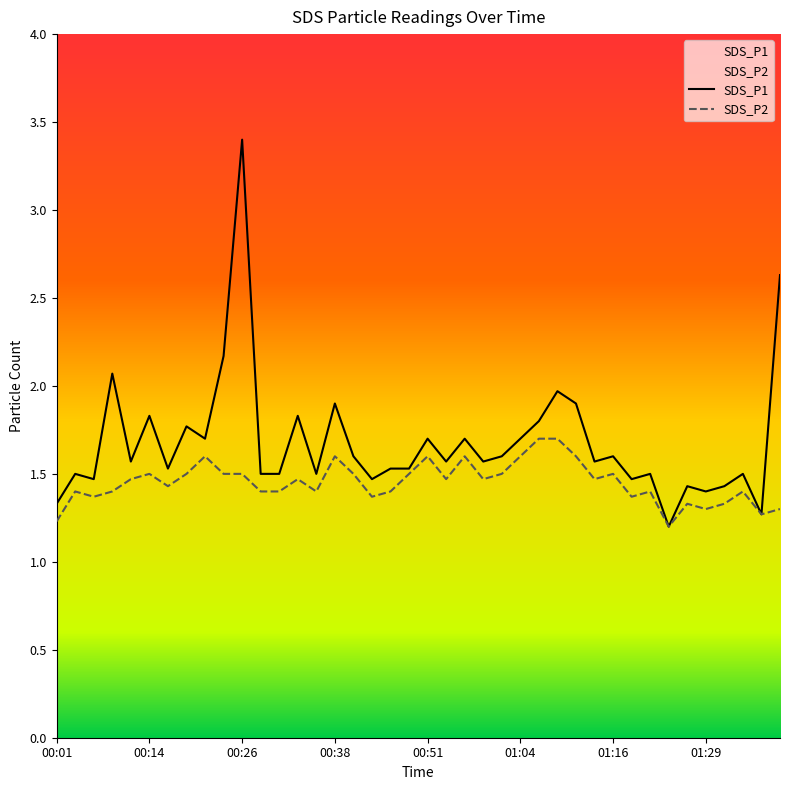

The value of SDS_P1 at 00:04 is 2.5. True or false?

False